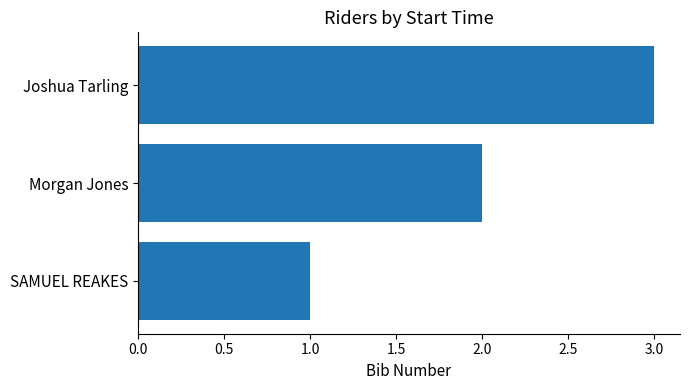

What is the average value?

2